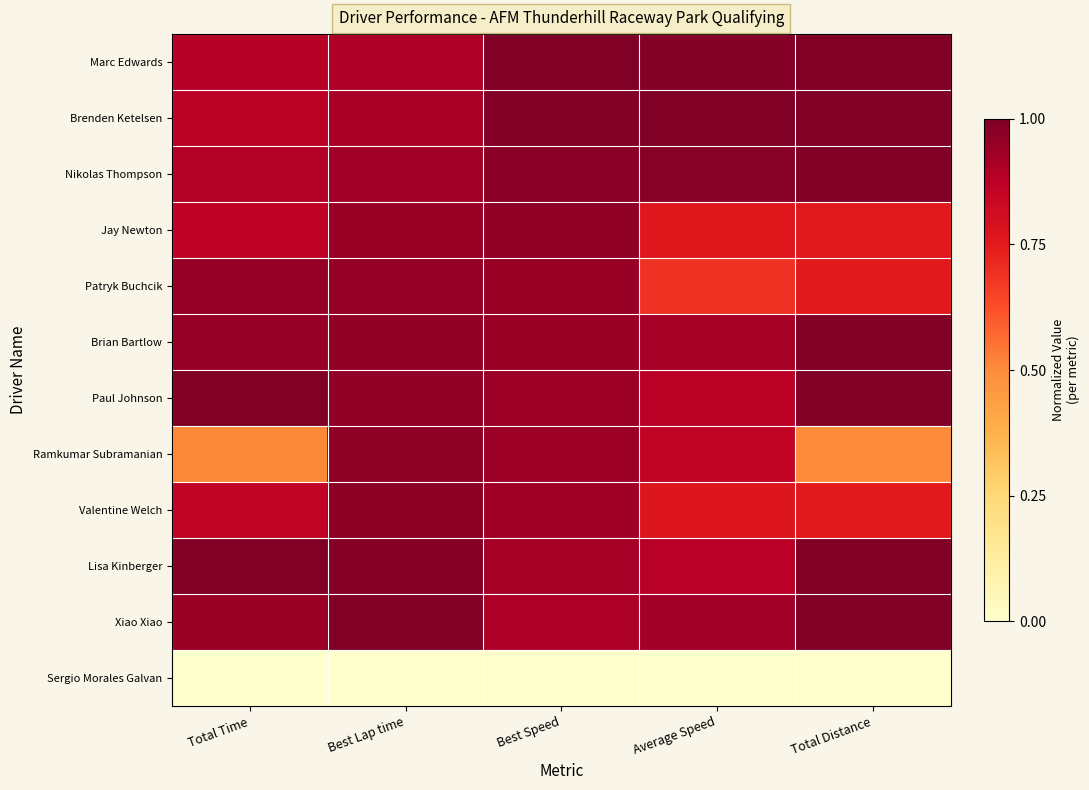

Reading left to right, what are all the values shown in this chart?

Marc Edwards: Total Time=0.9	Best Lap time=0.9	Best Speed=1.0	Average Speed=1.0	Total Distance=1.0
Brenden Ketelsen: Total Time=0.9	Best Lap time=0.9	Best Speed=1.0	Average Speed=1.0	Total Distance=1.0
Nikolas Thompson: Total Time=0.9	Best Lap time=0.9	Best Speed=1.0	Average Speed=1.0	Total Distance=1.0
Jay Newton: Total Time=0.9	Best Lap time=0.9	Best Speed=1.0	Average Speed=0.8	Total Distance=0.8
Patryk Buchcik: Total Time=0.9	Best Lap time=1.0	Best Speed=0.9	Average Speed=0.7	Total Distance=0.8
Brian Bartlow: Total Time=0.9	Best Lap time=1.0	Best Speed=0.9	Average Speed=0.9	Total Distance=1.0
Paul Johnson: Total Time=1.0	Best Lap time=1.0	Best Speed=0.9	Average Speed=0.9	Total Distance=1.0
Ramkumar Subramanian: Total Time=0.5	Best Lap time=1.0	Best Speed=0.9	Average Speed=0.9	Total Distance=0.5
Valentine Welch: Total Time=0.9	Best Lap time=1.0	Best Speed=0.9	Average Speed=0.8	Total Distance=0.8
Lisa Kinberger: Total Time=1.0	Best Lap time=1.0	Best Speed=0.9	Average Speed=0.9	Total Distance=1.0
Xiao Xiao: Total Time=0.9	Best Lap time=1.0	Best Speed=0.9	Average Speed=0.9	Total Distance=1.0
Sergio Morales Galvan: Total Time=0.0	Best Lap time=0.0	Best Speed=0.0	Average Speed=0.0	Total Distance=0.0